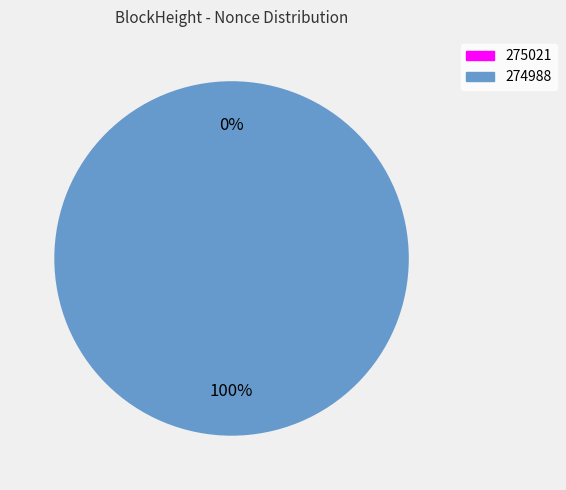

Does 275021 account for over 50% of the chart?

No